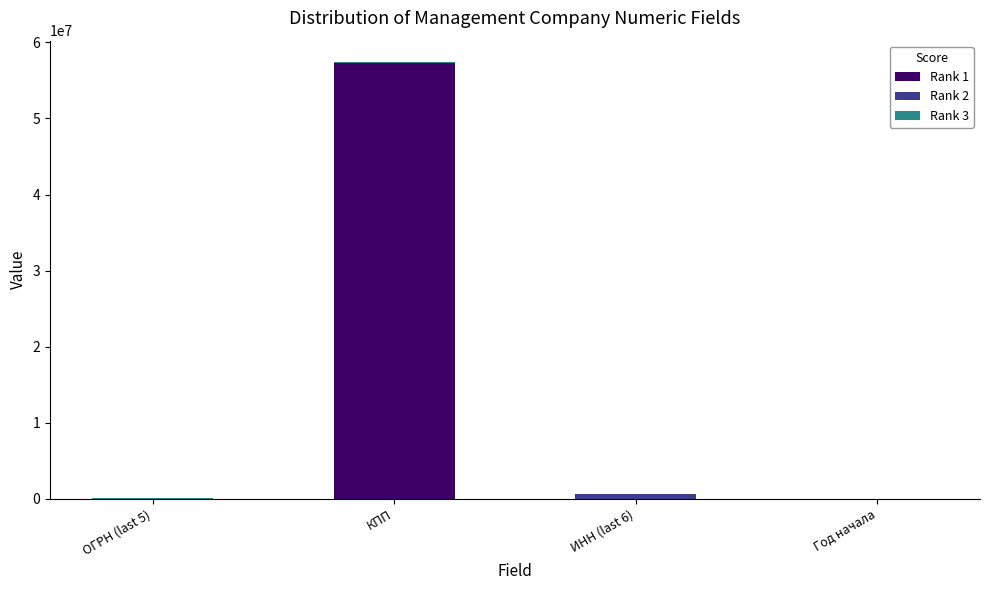

At which category is the sum across all series the highest?

КПП